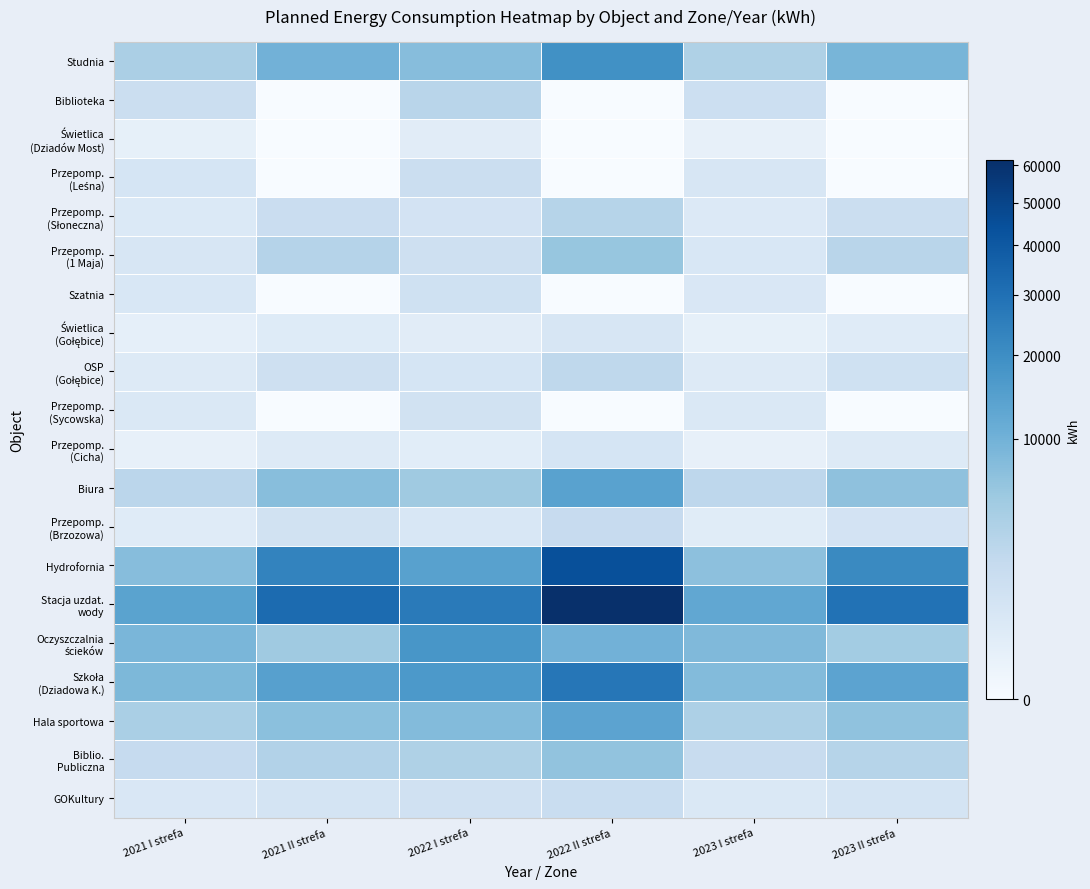

At how many categories does at least one series exceed 35472?

1